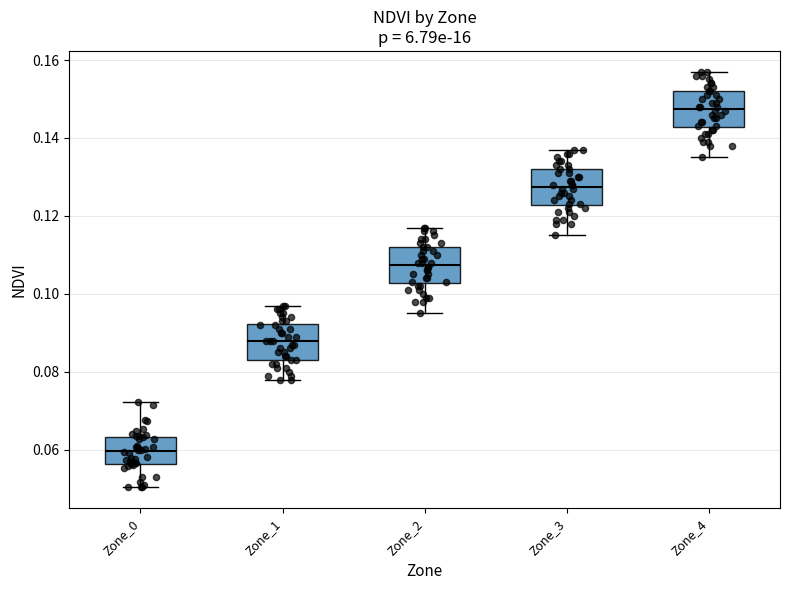

Reading left to right, read every box against the y-axis: the position of its median line, the range the box covers, and the ends of its whiskers. The values are not printed on the chart, so give them approximately, as read against the axis.

Zone_0: median 0.060, box 0.056 to 0.064, whiskers 0.050 to 0.072
Zone_1: median 0.088, box 0.084 to 0.092, whiskers 0.078 to 0.098
Zone_2: median 0.108, box 0.102 to 0.112, whiskers 0.096 to 0.118
Zone_3: median 0.128, box 0.122 to 0.132, whiskers 0.116 to 0.138
Zone_4: median 0.148, box 0.142 to 0.152, whiskers 0.136 to 0.158